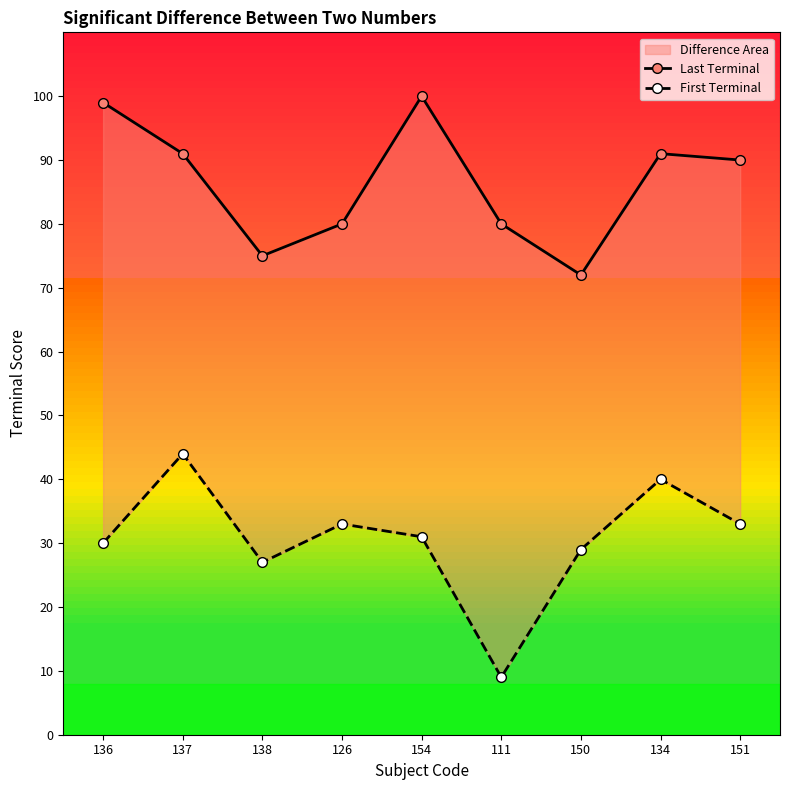

What is the difference between the Last Terminal values at 134 and 136?

8